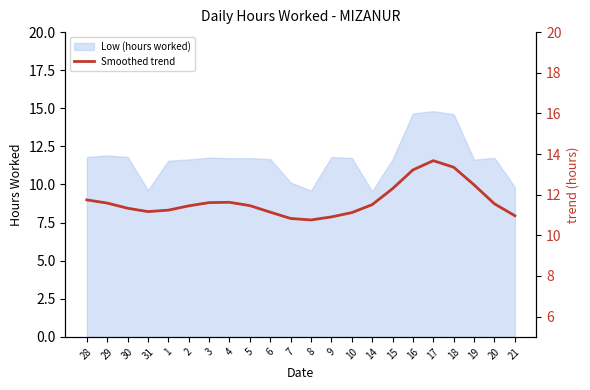

What is the approximate value at 20?

11.5